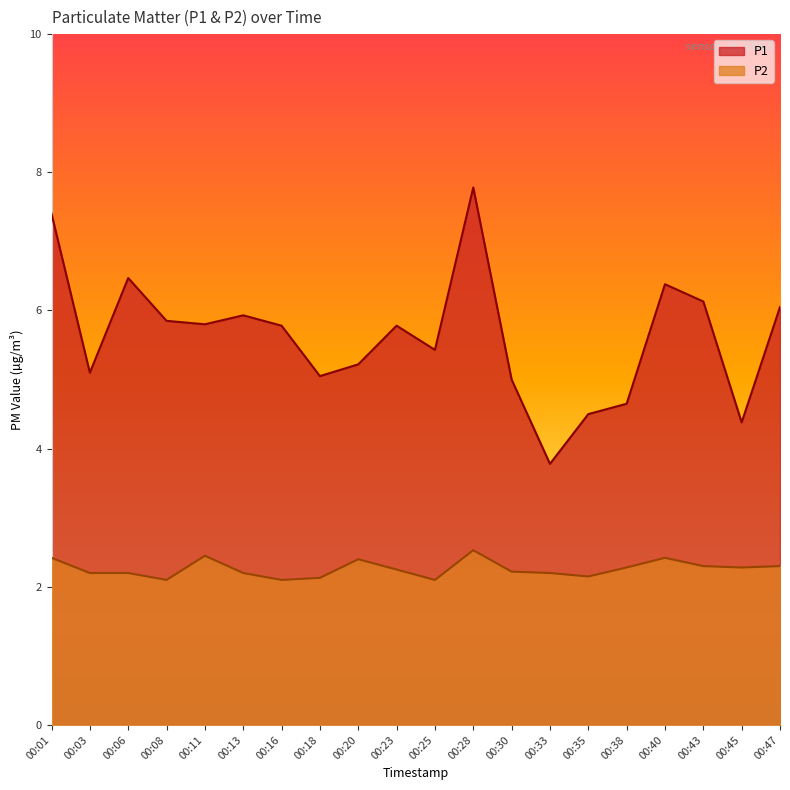

True or false: P2 and P1 intersect in this chart.

False